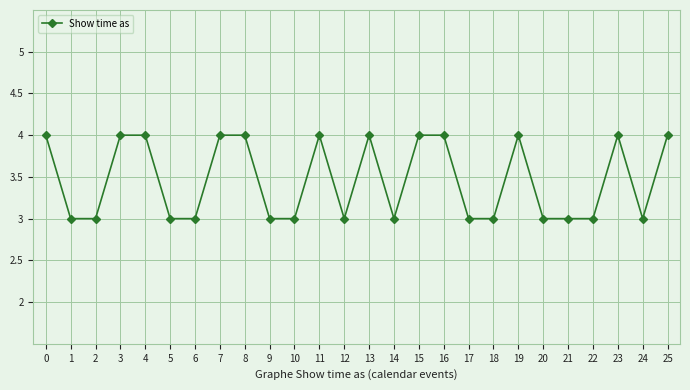

True or false: there are more than 0 points higher than both neighbors.

True